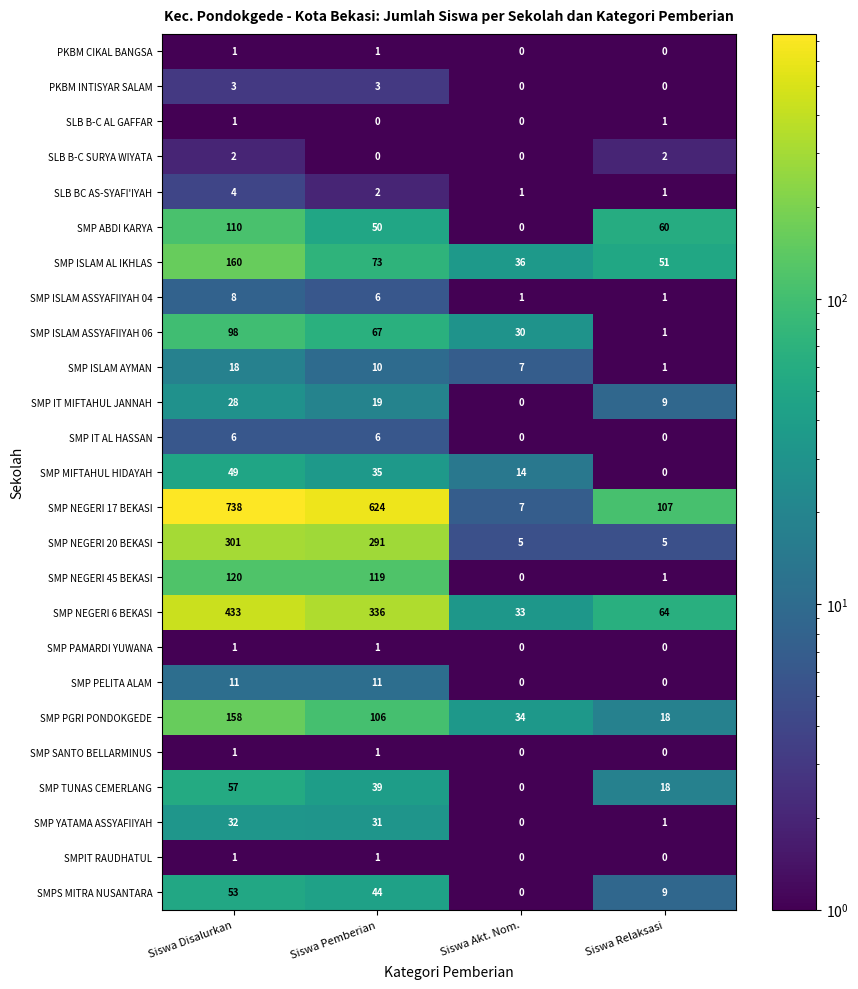

Read the SMP ABDI KARYA value at Siswa Pemberian.

50